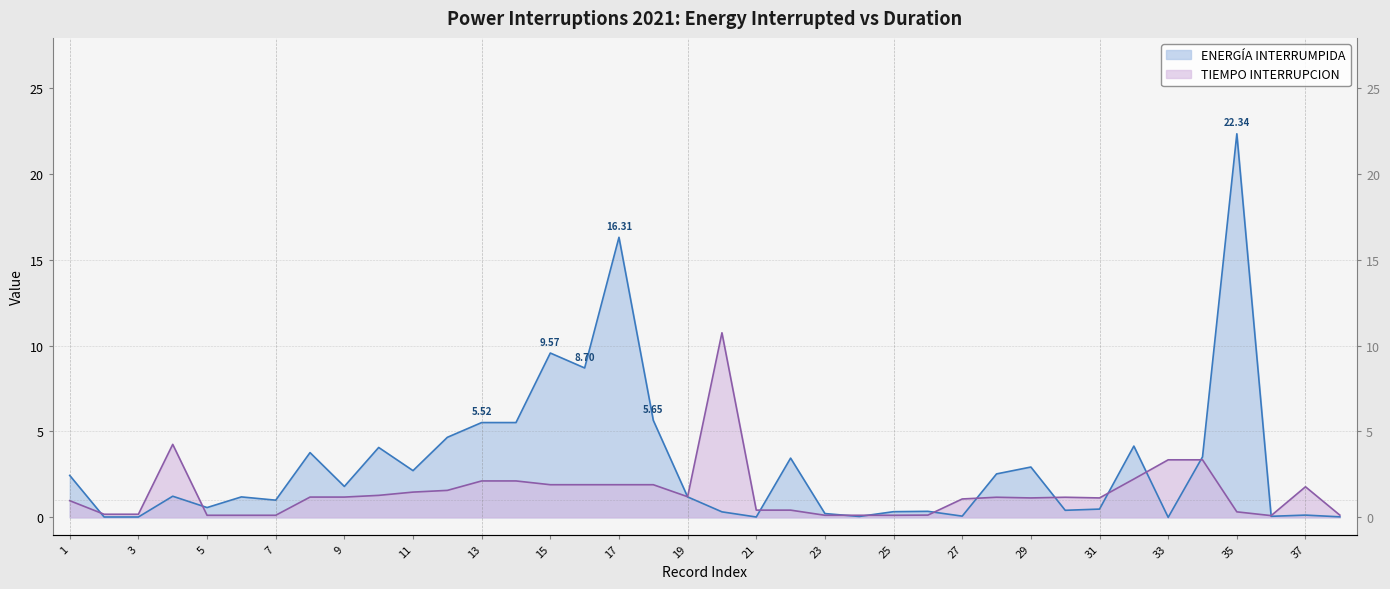

Between which two adjacent categories do TIEMPO INTERRUPCION and ENERGÍA INTERRUMPIDA first intersect?

1 and 2